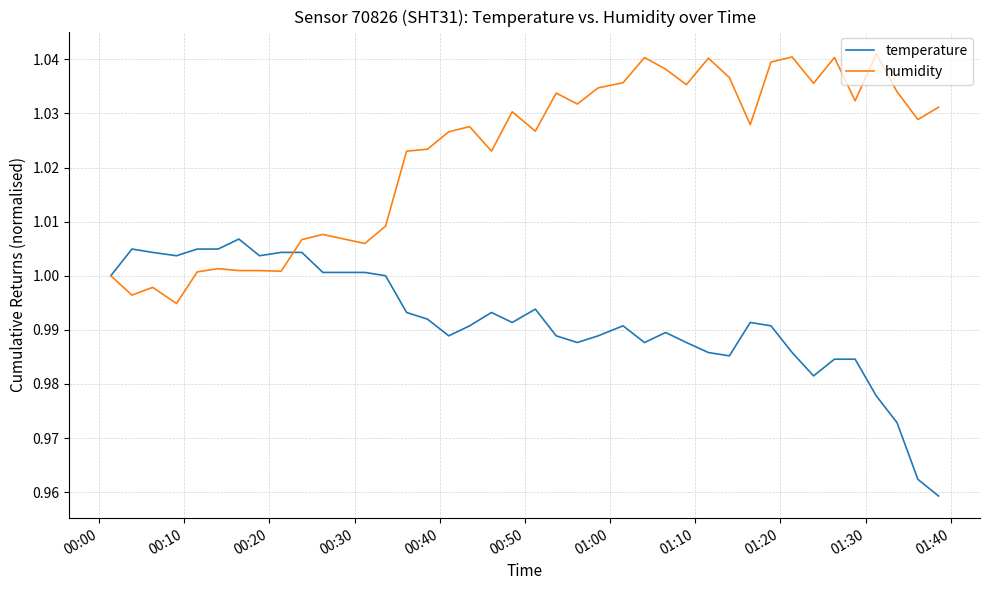

Which series has the largest total across all categories?

humidity